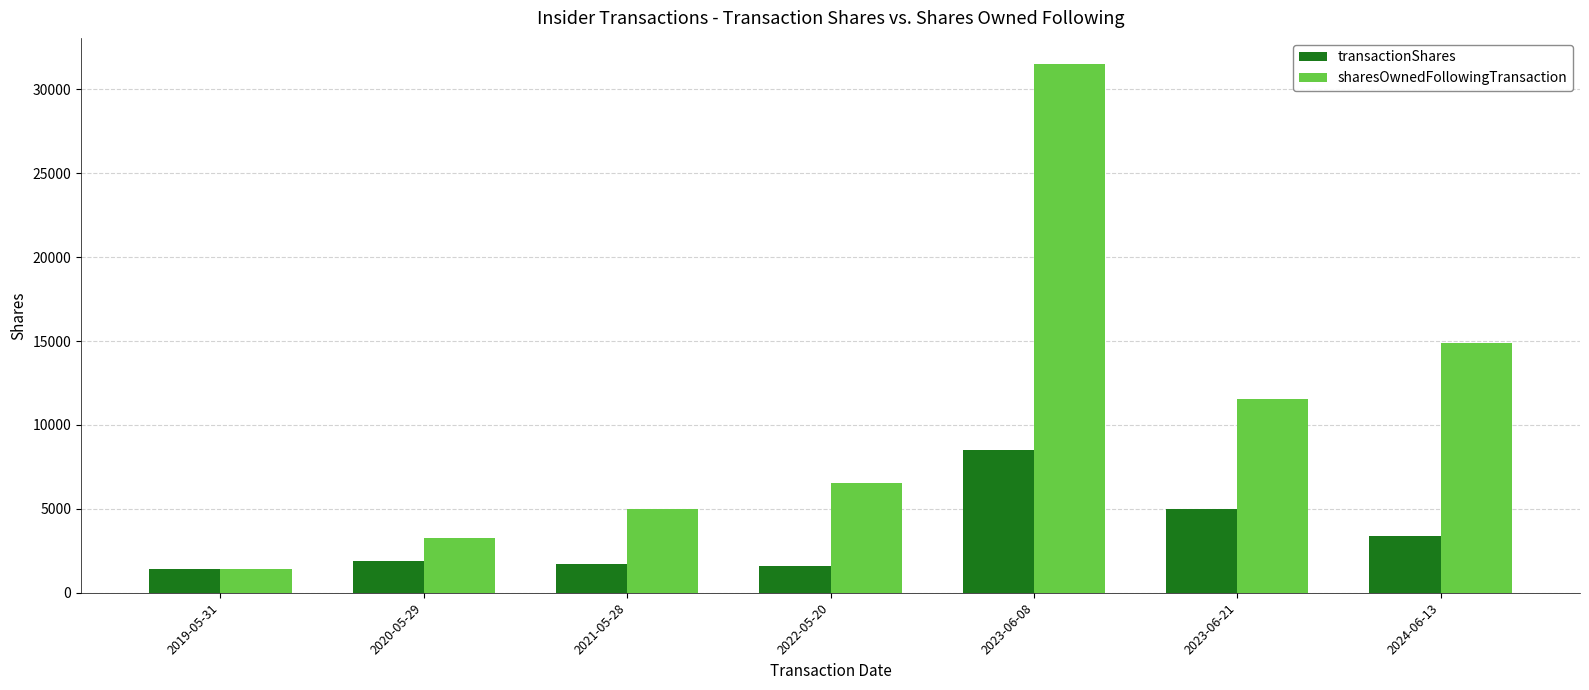

Which series has the widest spread of values?

sharesOwnedFollowingTransaction